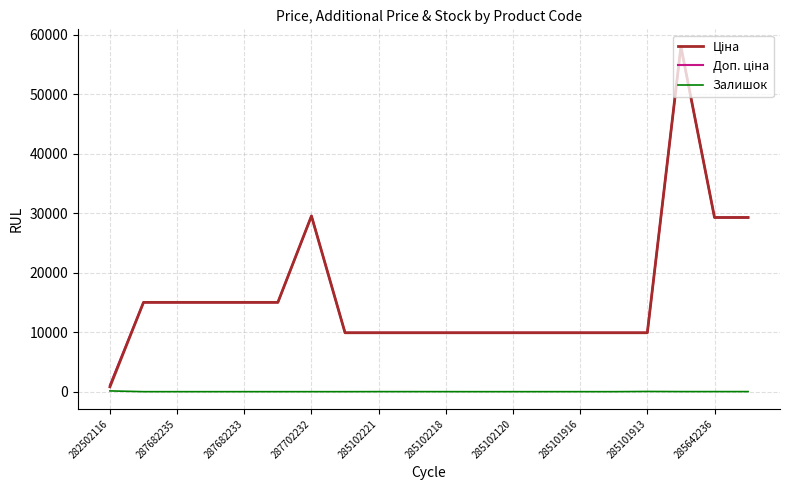

Count the number of data series in this chart.

3